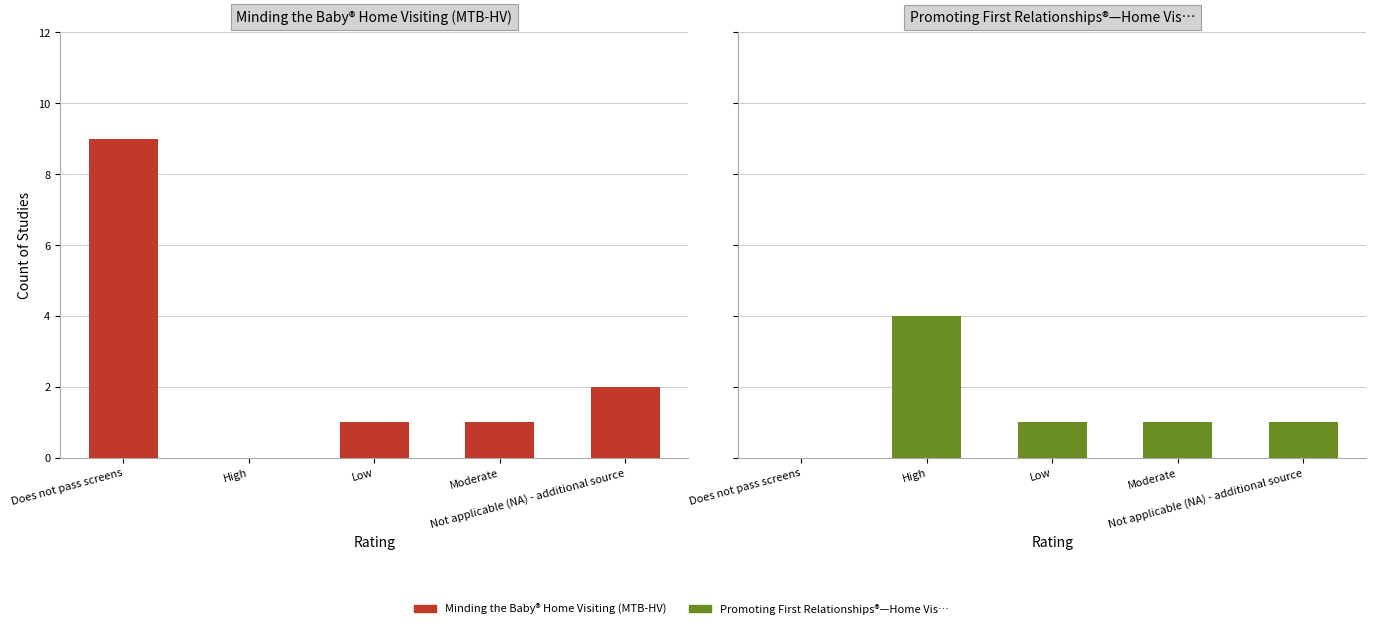

What is the sum of the Minding the Baby® Home Visiting (MTB-HV) values at High and Moderate?

1